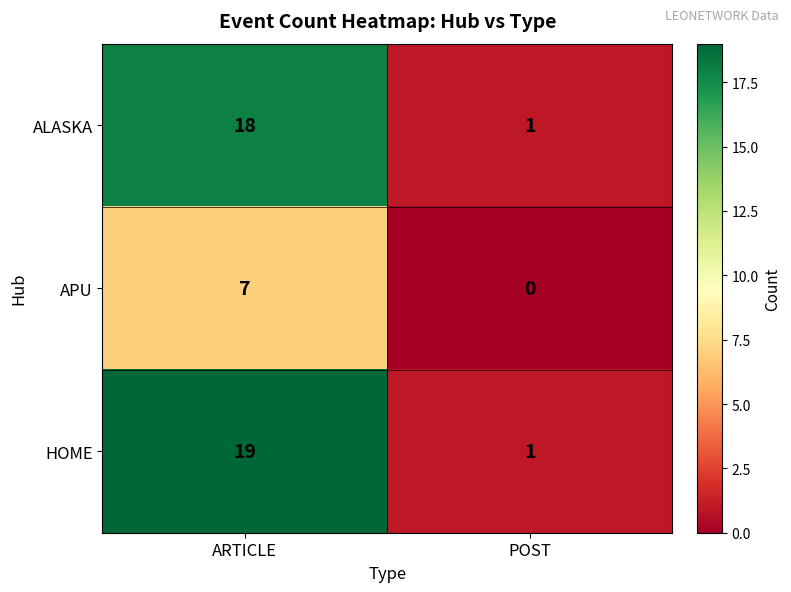

How many positive values does the APU series have?

1